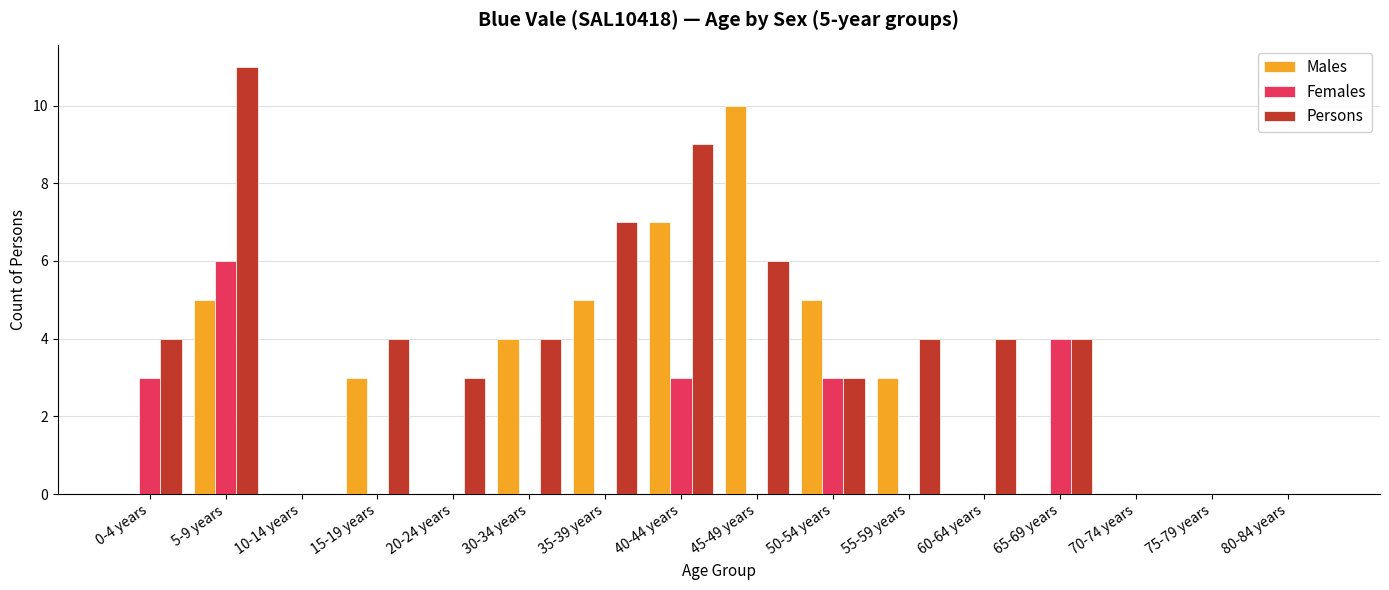

True or false: Females has a value of 0 at 55-59 years.

True